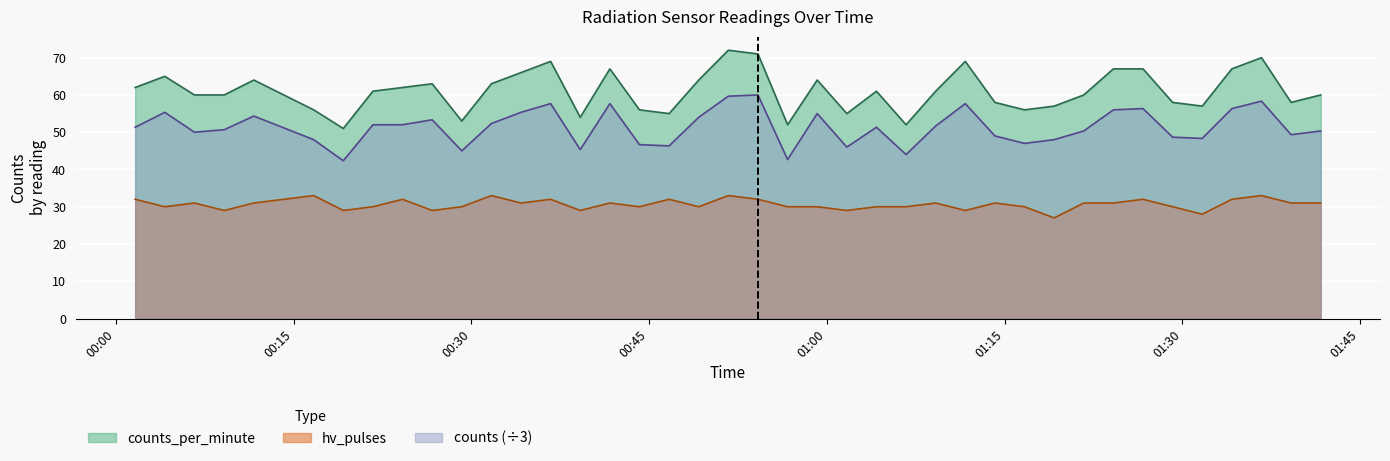

Which series has the largest range (max minus min)?

counts_per_minute